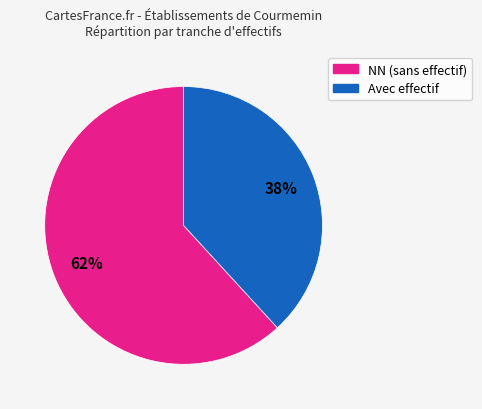

Is there any slice that represents more than half of the pie?

Yes